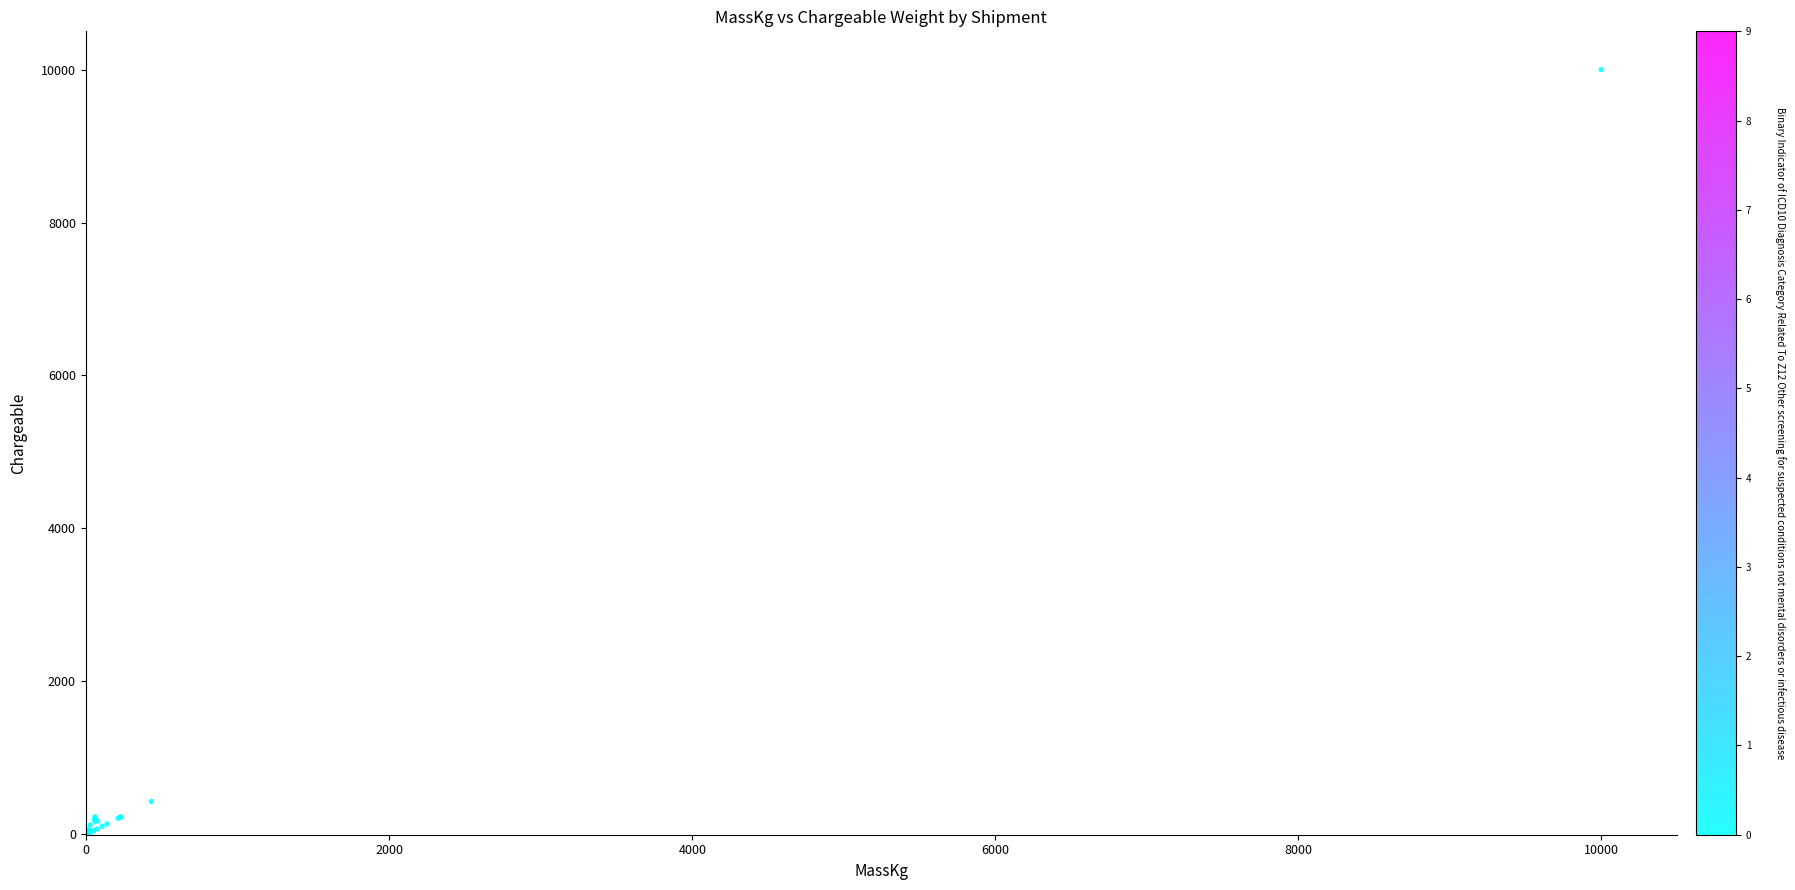

What Y value in the scatter plot is closest to 5000?

430